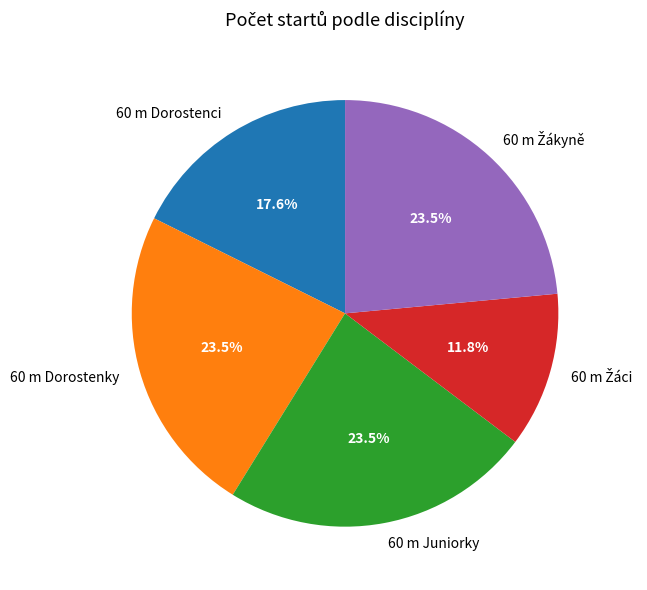

What percentage is NOT represented by 60 m Dorostenky?

76.5%